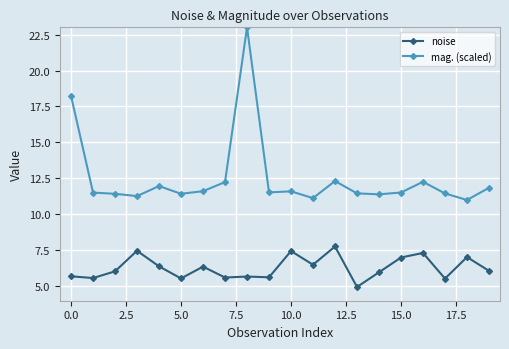

At how many categories does at least one series exceed 10?

20